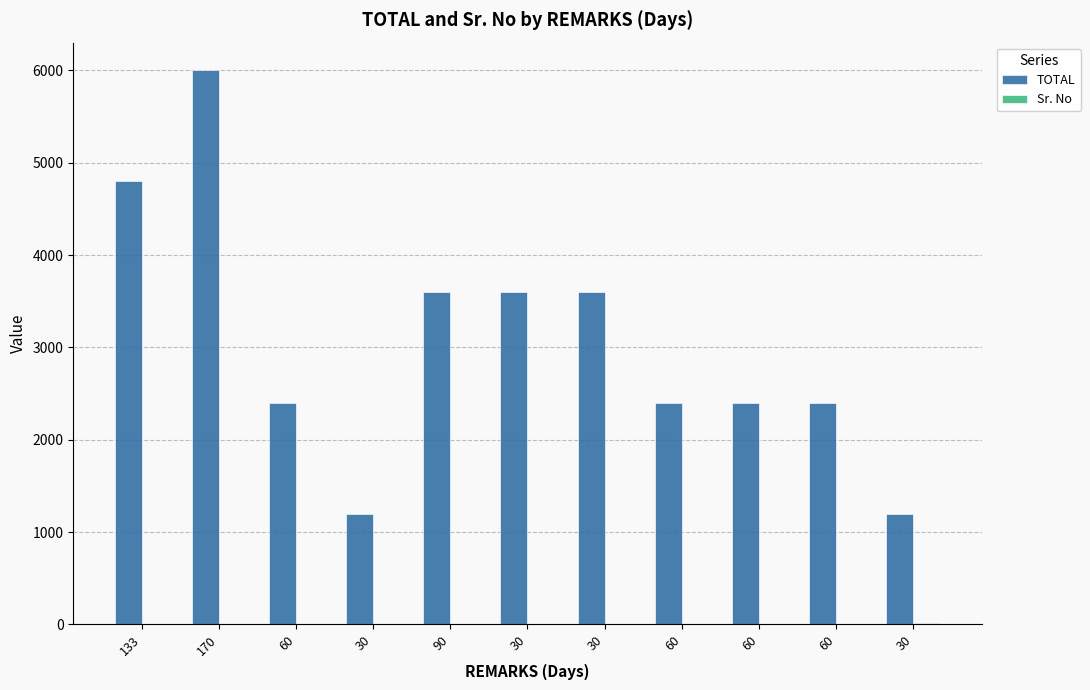

How many data points does each series have?

11